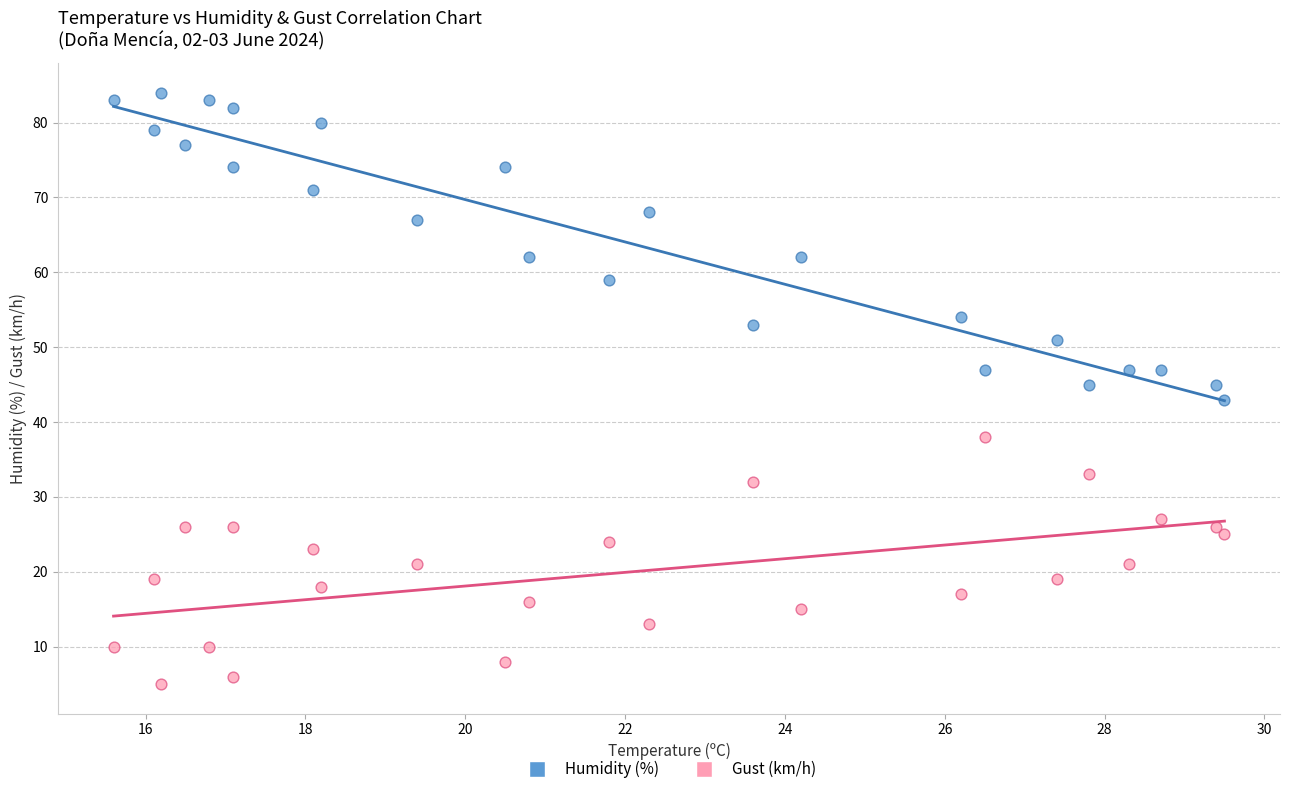

Which series has the widest spread of Y values?

Humidity (%)